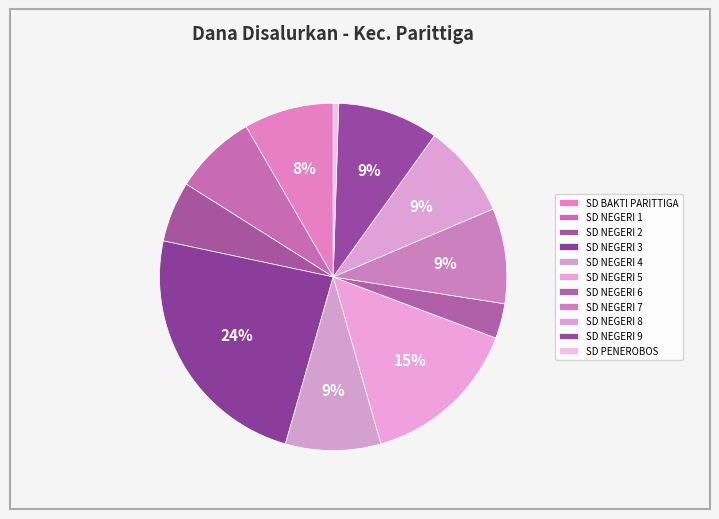

How many slices are in this pie chart?

11